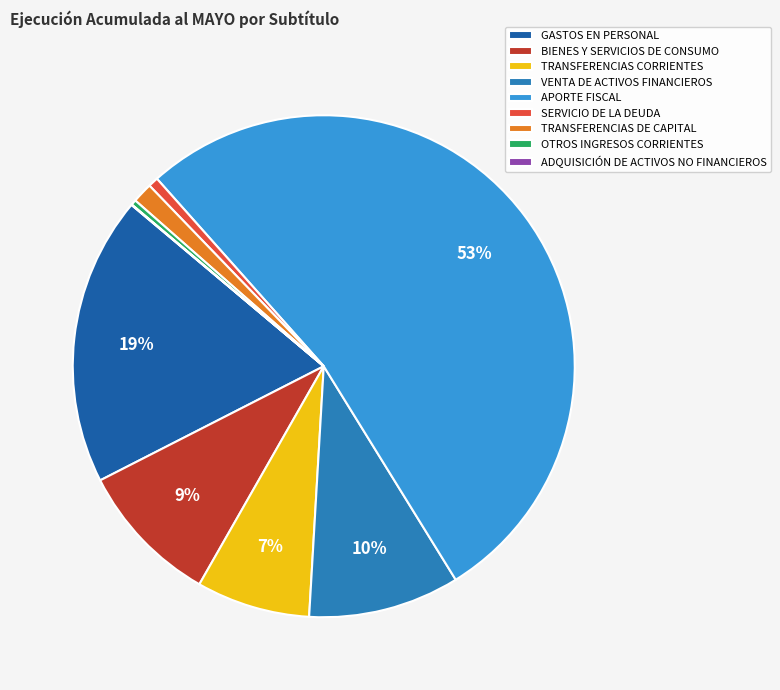

To the nearest percent, what is the average slice percentage?

11%